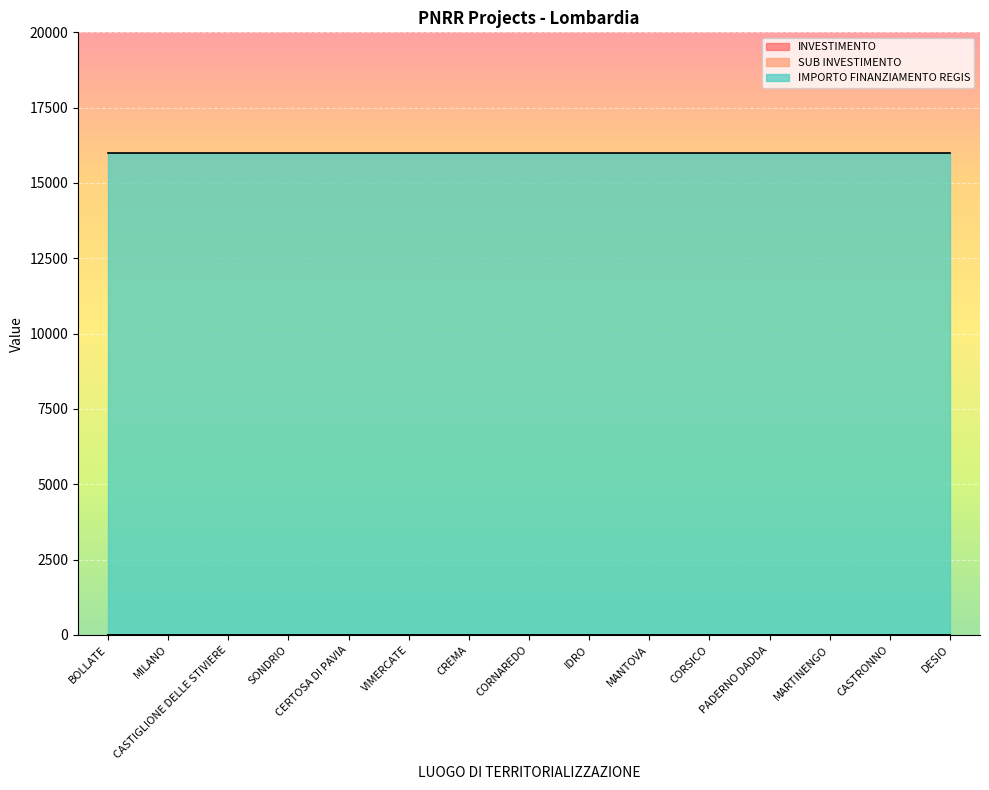

List the labels in order of SUB INVESTIMENTO value, smallest first.

BOLLATE, MILANO, CASTIGLIONE DELLE STIVIERE, SONDRIO, CERTOSA DI PAVIA, VIMERCATE, CREMA, CORNAREDO, IDRO, MANTOVA, CORSICO, PADERNO DADDA, MARTINENGO, CASTRONNO, DESIO